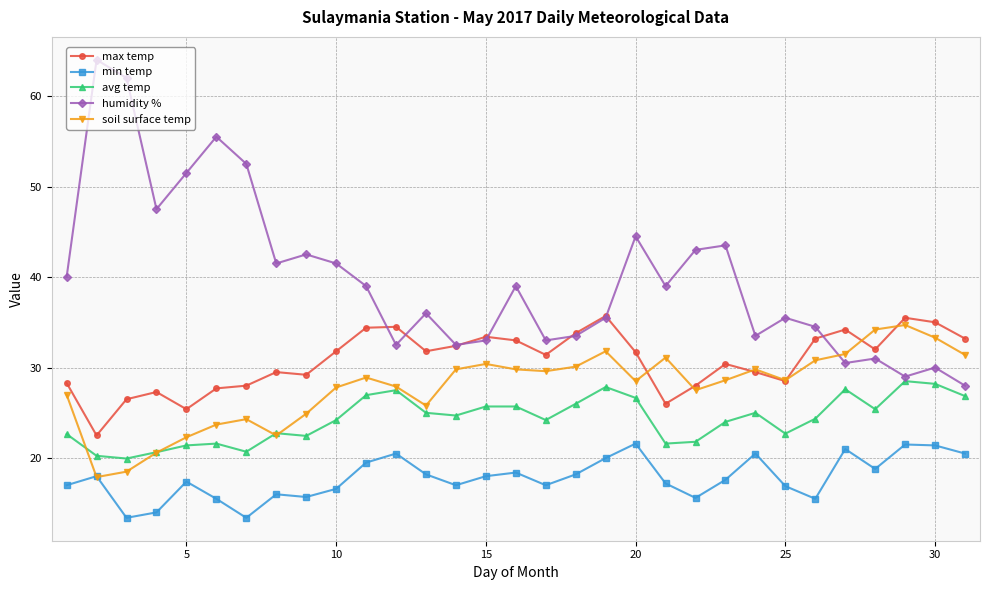

True or false: avg temp and min temp cross at least once.

False